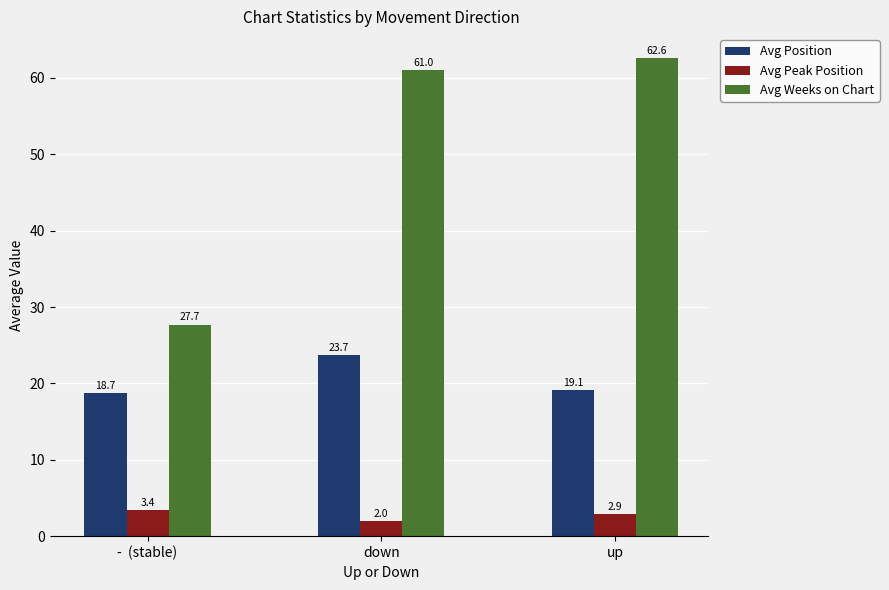

Is it true that Avg Position equals 9.3 at up?

False